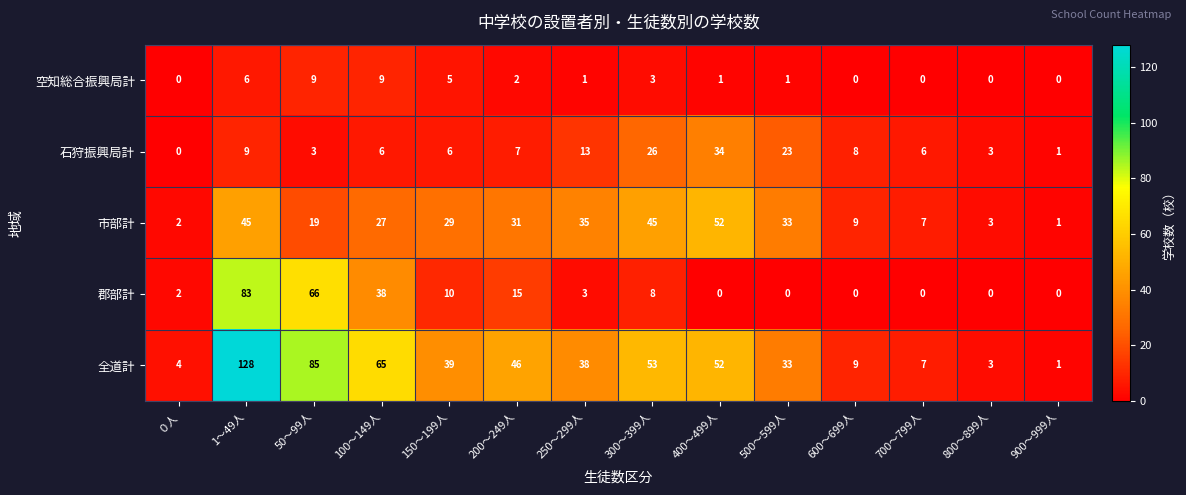

Which series has the largest range (max minus min)?

全道計